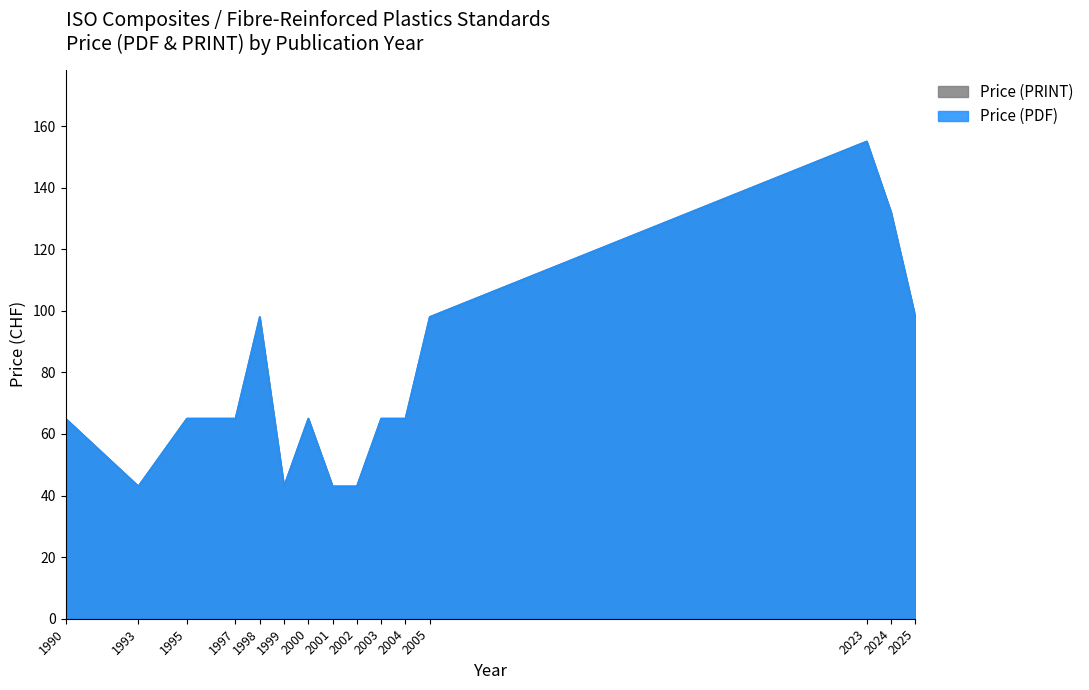

Reading left to right, transcribe all the data shown in this chart.

Price (PDF): 1990=65	1993=43	1995=65	1997=65	1998=98	1999=43	2000=65	2001=43	2002=43	2003=65	2004=65	2005=98	2023=155	2024=132	2025=98
Price (PRINT): 1990=65	1993=43	1995=65	1997=65	1998=98	1999=43	2000=65	2001=43	2002=43	2003=65	2004=65	2005=98	2023=155	2024=132	2025=98